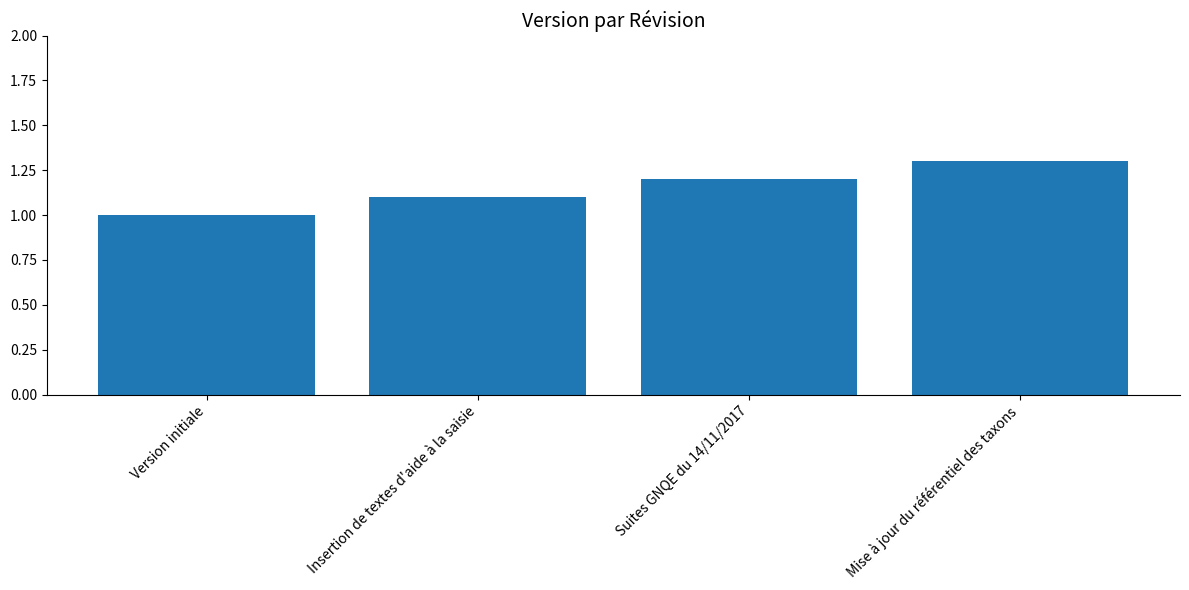

The value at Mise à jour du référentiel des taxons is 1.3. True or false?

True